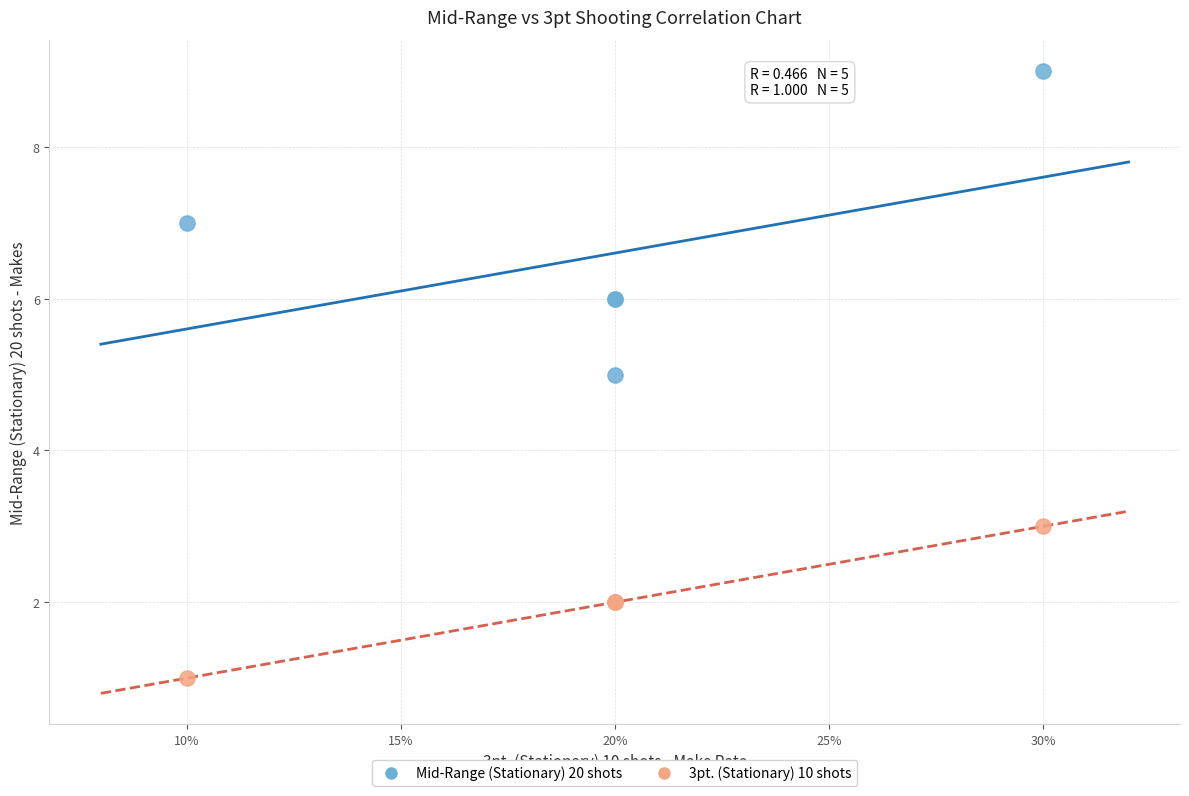

Which series has the widest spread of Y values?

Mid-Range (Stationary) 20 shots